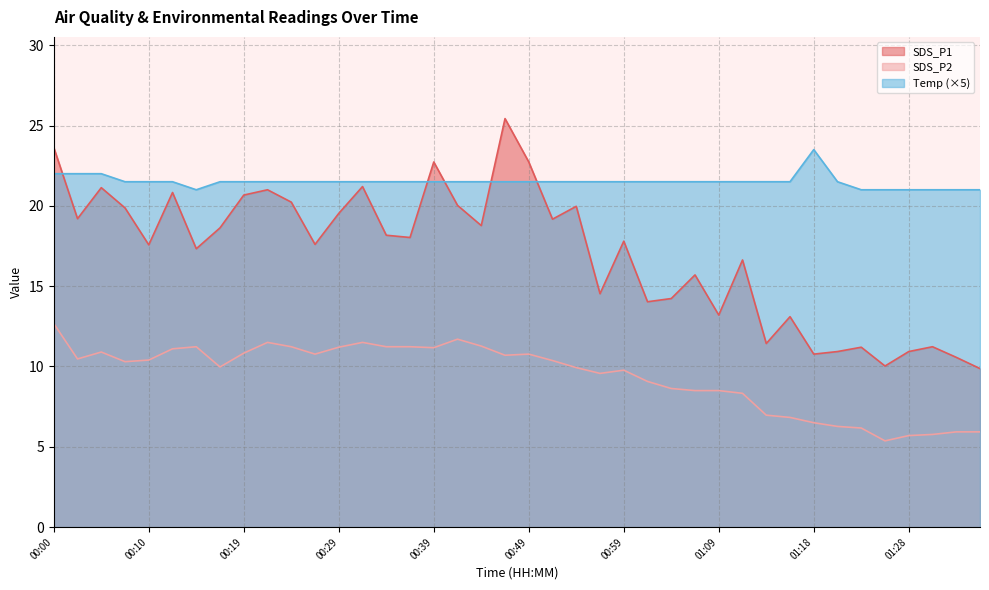

What is the label of the 24th point from the right?

00:39